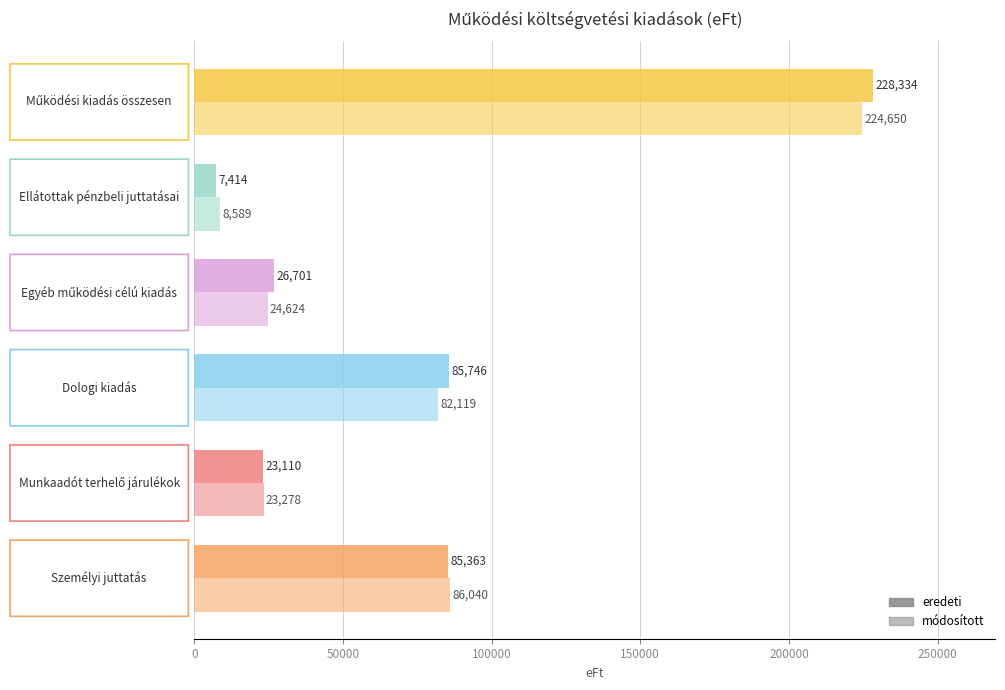

How many series are shown in this chart?

2